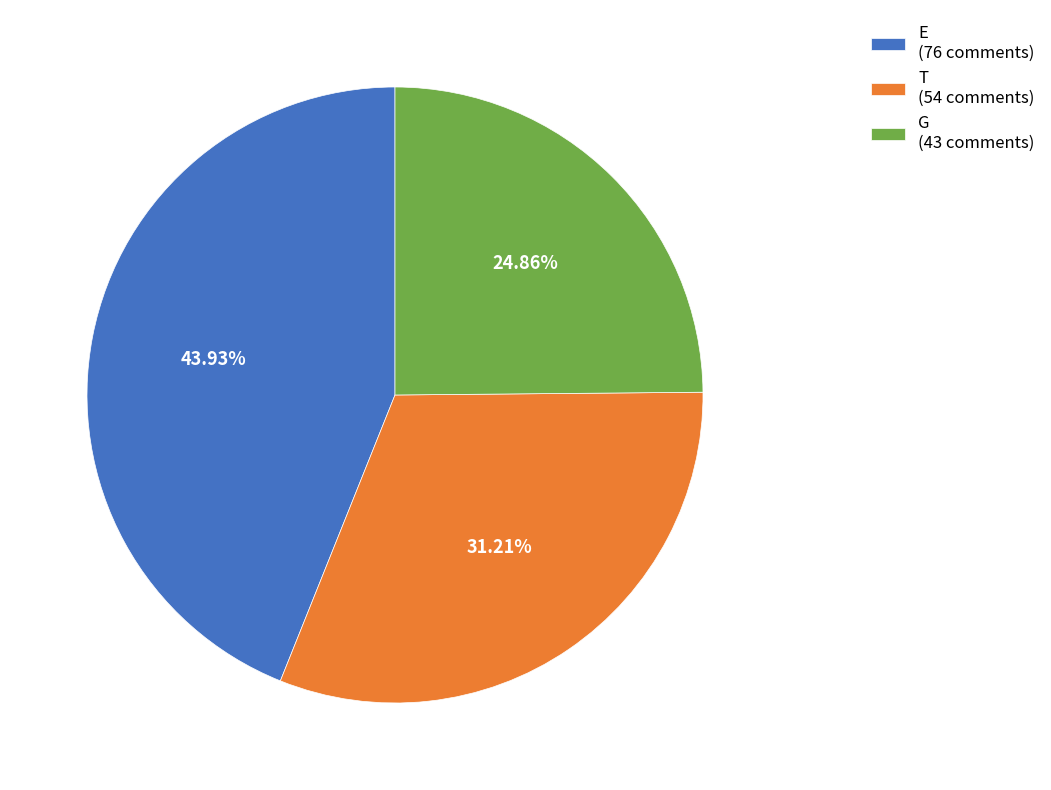

Which category has the smallest portion of the pie?

G